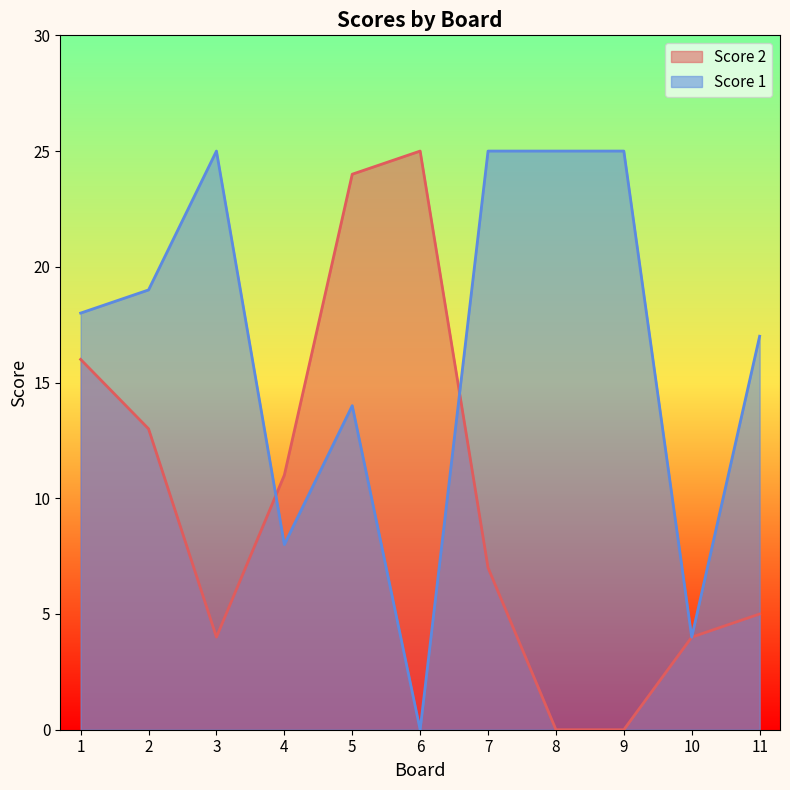

Reading left to right, list all the values displayed in this chart.

Score 2: 1=16	2=13	3=4	4=11	5=24	6=25	7=7	8=0	9=0	10=4	11=5
Score 1: 1=18	2=19	3=25	4=8	5=14	6=0	7=25	8=25	9=25	10=4	11=17